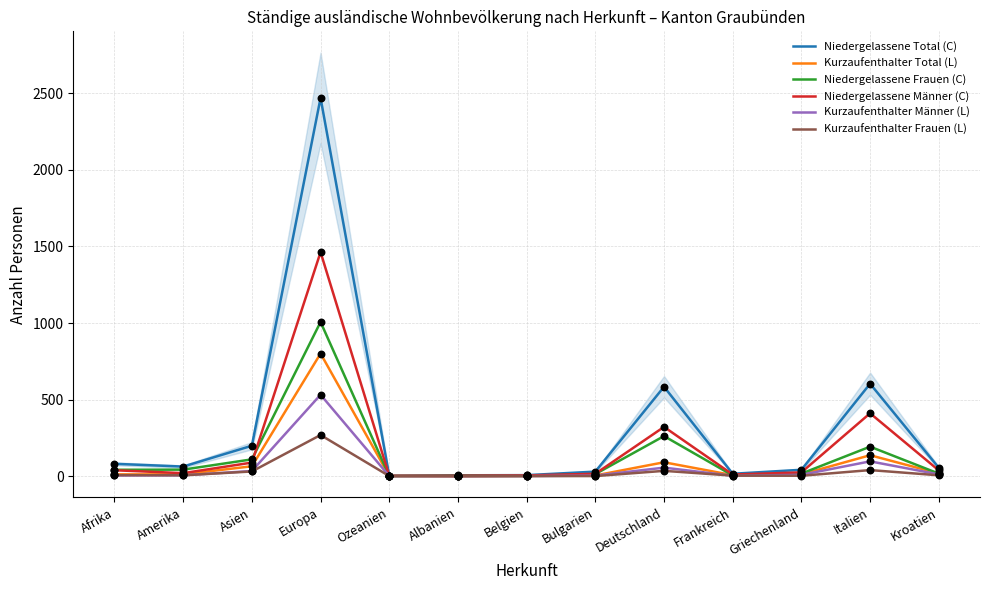

Which series contains the highest Y value?

Niedergelassene Total (C)